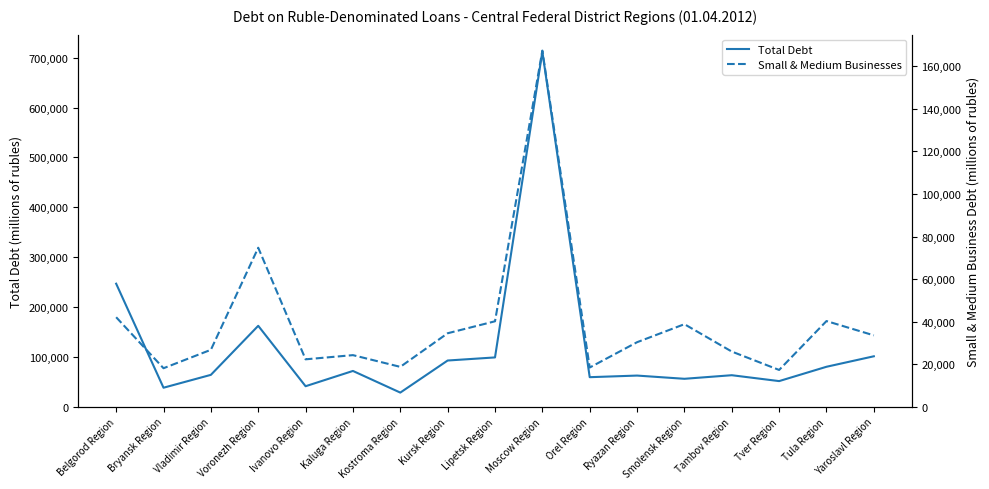

What is the label of the 5th point from the right?

Smolensk Region